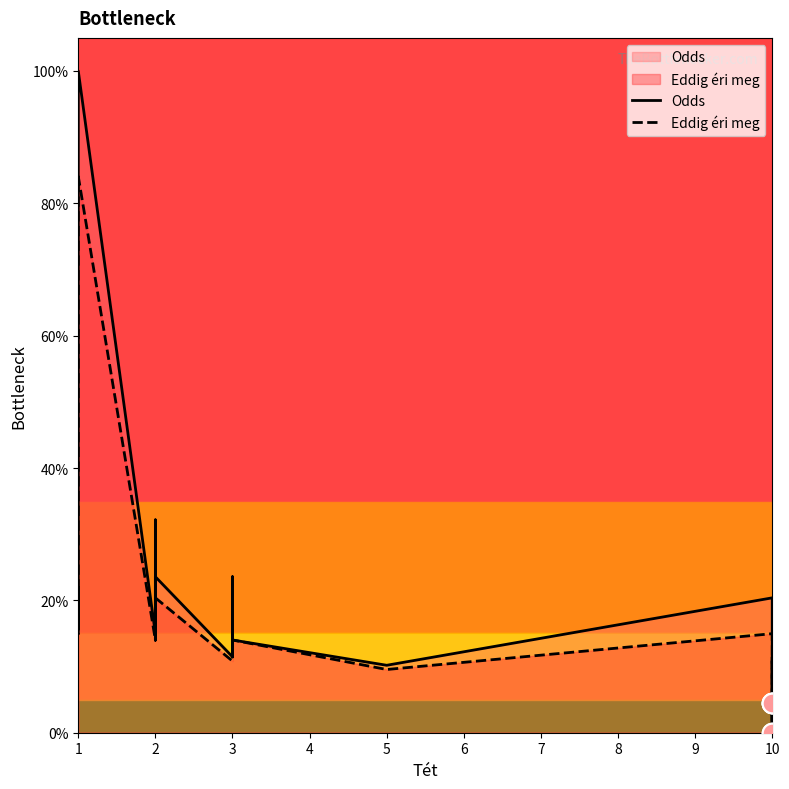

Which series has the widest spread of Y values?

Odds